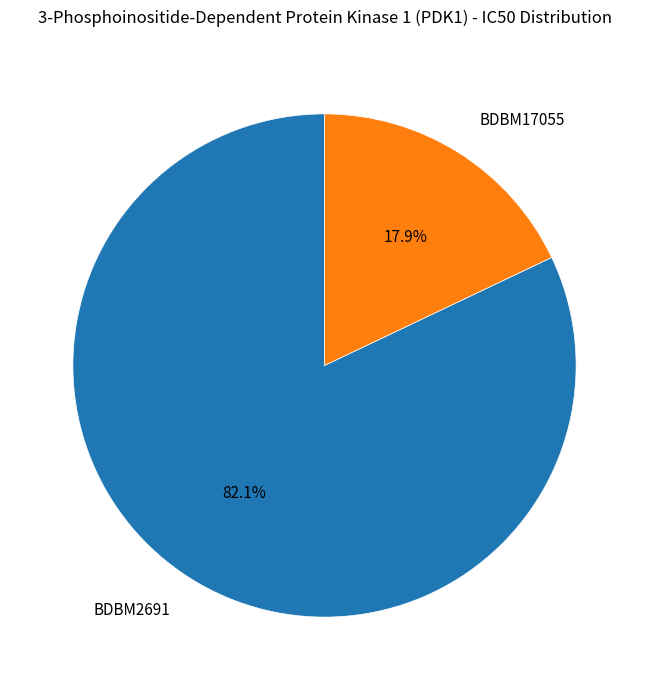

Does BDBM2691 represent more than half of the total?

Yes